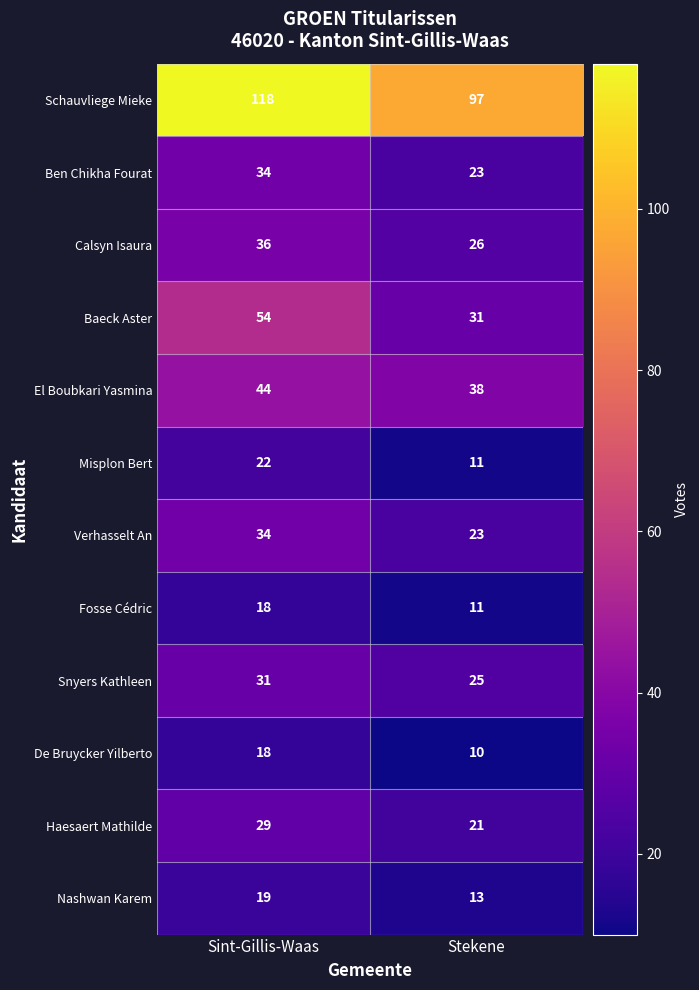

Which series has the largest total across all categories?

Schauvliege Mieke